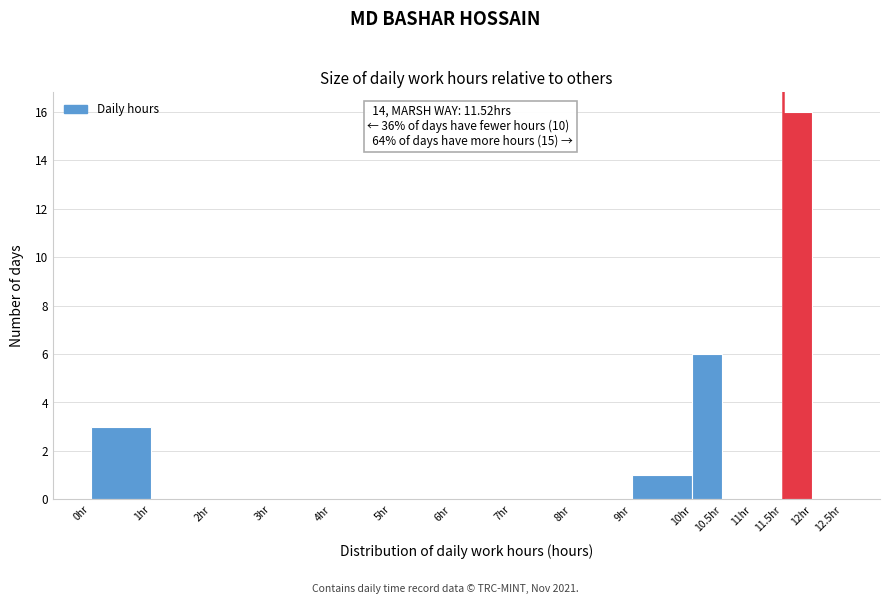

Over which range of the x-axis is the bar tallest?

11.5 to 12.0